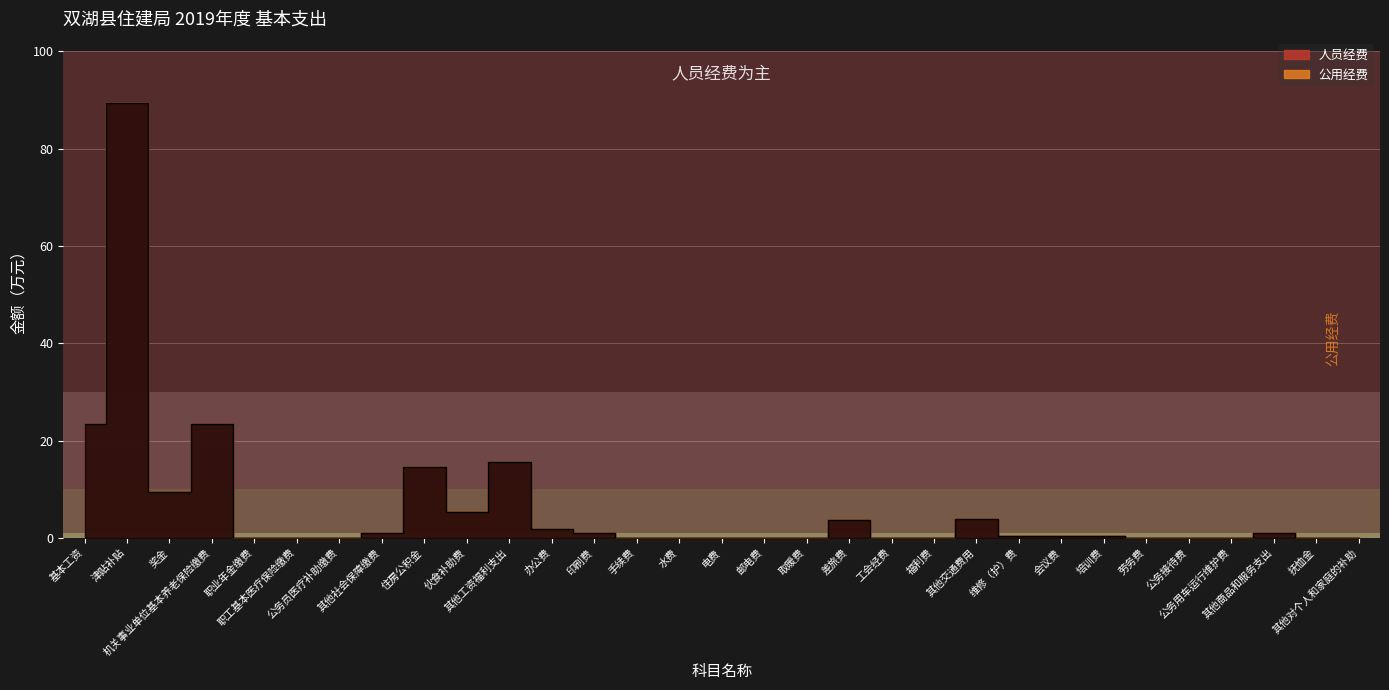

List the labels in order of value, largest first.

津贴补贴, 机关事业单位基本养老保险缴费, 基本工资, 其他工资福利支出, 住房公积金, 奖金, 伙食补助费, 其他交通费用, 差旅费, 办公费, 其他社会保障缴费, 印刷费, 其他商品和服务支出, 维修（护）费, 培训费, 会议费, 职业年金缴费, 职工基本医疗保险缴费, 公务员医疗补助缴费, 手续费, 水费, 电费, 邮电费, 取暖费, 工会经费, 福利费, 劳务费, 公务接待费, 公务用车运行维护费, 抚恤金, 其他对个人和家庭的补助